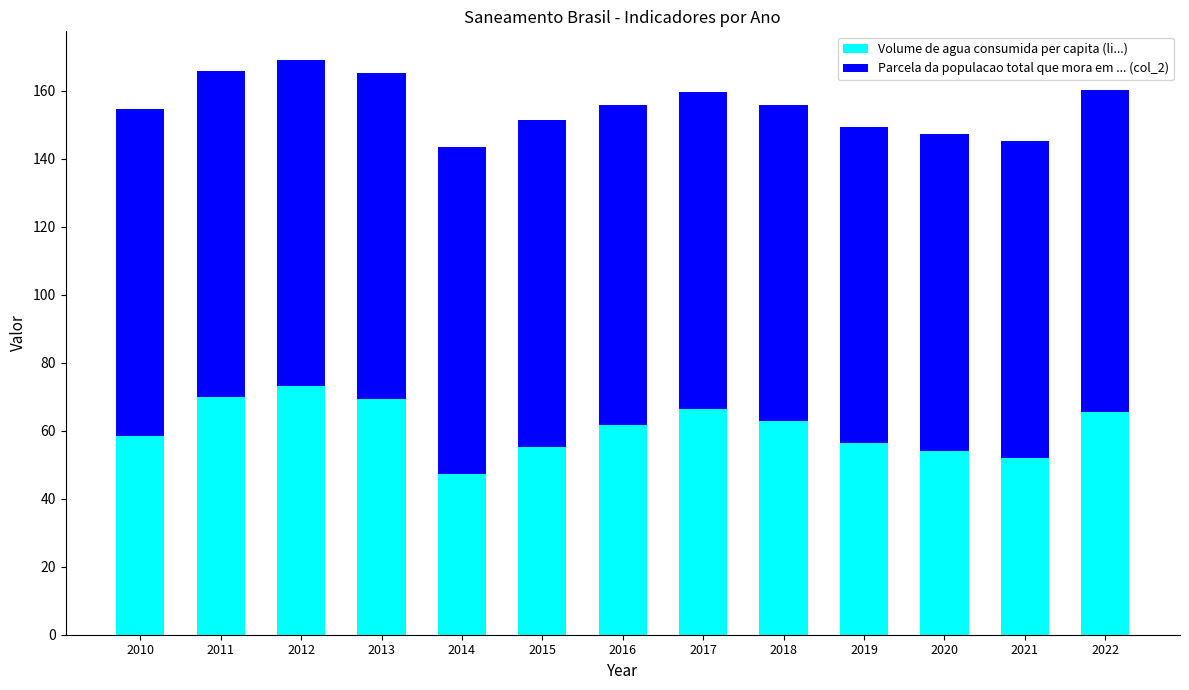

Are the bars grouped side by side (vs. stacked)?

No